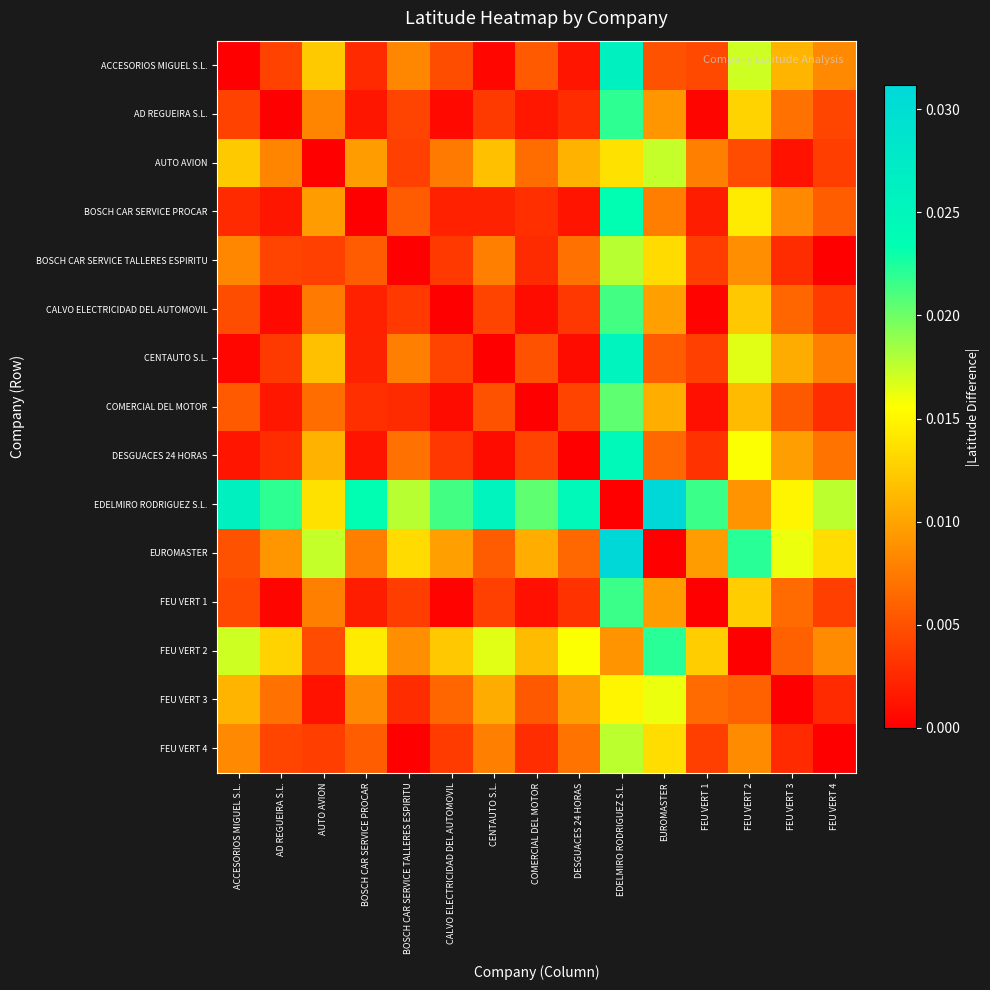

Reading left to right, what are all the values shown in this chart?

ACCESORIOS MIGUEL S.L.: ACCESORIOS MIGUEL S.L.=0.0	AD REGUEIRA S.L.=0.0	AUTO AVION=0.0	BOSCH CAR SERVICE PROCAR=0.0	BOSCH CAR SERVICE TALLERES ESPIRITU=0.0	CALVO ELECTRICIDAD DEL AUTOMOVIL=0.0	CENTAUTO S.L.=0.0	COMERCIAL DEL MOTOR=0.0	DESGUACES 24 HORAS=0.0	EDELMIRO RODRIGUEZ S.L.=0.0	EUROMASTER=0.0	FEU VERT 1=0.0	FEU VERT 2=0.0	FEU VERT 3=0.0	FEU VERT 4=0.0
AD REGUEIRA S.L.: ACCESORIOS MIGUEL S.L.=0.0	AD REGUEIRA S.L.=0.0	AUTO AVION=0.0	BOSCH CAR SERVICE PROCAR=0.0	BOSCH CAR SERVICE TALLERES ESPIRITU=0.0	CALVO ELECTRICIDAD DEL AUTOMOVIL=0.0	CENTAUTO S.L.=0.0	COMERCIAL DEL MOTOR=0.0	DESGUACES 24 HORAS=0.0	EDELMIRO RODRIGUEZ S.L.=0.0	EUROMASTER=0.0	FEU VERT 1=0.0	FEU VERT 2=0.0	FEU VERT 3=0.0	FEU VERT 4=0.0
AUTO AVION: ACCESORIOS MIGUEL S.L.=0.0	AD REGUEIRA S.L.=0.0	AUTO AVION=0.0	BOSCH CAR SERVICE PROCAR=0.0	BOSCH CAR SERVICE TALLERES ESPIRITU=0.0	CALVO ELECTRICIDAD DEL AUTOMOVIL=0.0	CENTAUTO S.L.=0.0	COMERCIAL DEL MOTOR=0.0	DESGUACES 24 HORAS=0.0	EDELMIRO RODRIGUEZ S.L.=0.0	EUROMASTER=0.0	FEU VERT 1=0.0	FEU VERT 2=0.0	FEU VERT 3=0.0	FEU VERT 4=0.0
BOSCH CAR SERVICE PROCAR: ACCESORIOS MIGUEL S.L.=0.0	AD REGUEIRA S.L.=0.0	AUTO AVION=0.0	BOSCH CAR SERVICE PROCAR=0.0	BOSCH CAR SERVICE TALLERES ESPIRITU=0.0	CALVO ELECTRICIDAD DEL AUTOMOVIL=0.0	CENTAUTO S.L.=0.0	COMERCIAL DEL MOTOR=0.0	DESGUACES 24 HORAS=0.0	EDELMIRO RODRIGUEZ S.L.=0.0	EUROMASTER=0.0	FEU VERT 1=0.0	FEU VERT 2=0.0	FEU VERT 3=0.0	FEU VERT 4=0.0
BOSCH CAR SERVICE TALLERES ESPIRITU: ACCESORIOS MIGUEL S.L.=0.0	AD REGUEIRA S.L.=0.0	AUTO AVION=0.0	BOSCH CAR SERVICE PROCAR=0.0	BOSCH CAR SERVICE TALLERES ESPIRITU=0.0	CALVO ELECTRICIDAD DEL AUTOMOVIL=0.0	CENTAUTO S.L.=0.0	COMERCIAL DEL MOTOR=0.0	DESGUACES 24 HORAS=0.0	EDELMIRO RODRIGUEZ S.L.=0.0	EUROMASTER=0.0	FEU VERT 1=0.0	FEU VERT 2=0.0	FEU VERT 3=0.0	FEU VERT 4=0.0
CALVO ELECTRICIDAD DEL AUTOMOVIL: ACCESORIOS MIGUEL S.L.=0.0	AD REGUEIRA S.L.=0.0	AUTO AVION=0.0	BOSCH CAR SERVICE PROCAR=0.0	BOSCH CAR SERVICE TALLERES ESPIRITU=0.0	CALVO ELECTRICIDAD DEL AUTOMOVIL=0.0	CENTAUTO S.L.=0.0	COMERCIAL DEL MOTOR=0.0	DESGUACES 24 HORAS=0.0	EDELMIRO RODRIGUEZ S.L.=0.0	EUROMASTER=0.0	FEU VERT 1=0.0	FEU VERT 2=0.0	FEU VERT 3=0.0	FEU VERT 4=0.0
CENTAUTO S.L.: ACCESORIOS MIGUEL S.L.=0.0	AD REGUEIRA S.L.=0.0	AUTO AVION=0.0	BOSCH CAR SERVICE PROCAR=0.0	BOSCH CAR SERVICE TALLERES ESPIRITU=0.0	CALVO ELECTRICIDAD DEL AUTOMOVIL=0.0	CENTAUTO S.L.=0.0	COMERCIAL DEL MOTOR=0.0	DESGUACES 24 HORAS=0.0	EDELMIRO RODRIGUEZ S.L.=0.0	EUROMASTER=0.0	FEU VERT 1=0.0	FEU VERT 2=0.0	FEU VERT 3=0.0	FEU VERT 4=0.0
COMERCIAL DEL MOTOR: ACCESORIOS MIGUEL S.L.=0.0	AD REGUEIRA S.L.=0.0	AUTO AVION=0.0	BOSCH CAR SERVICE PROCAR=0.0	BOSCH CAR SERVICE TALLERES ESPIRITU=0.0	CALVO ELECTRICIDAD DEL AUTOMOVIL=0.0	CENTAUTO S.L.=0.0	COMERCIAL DEL MOTOR=0.0	DESGUACES 24 HORAS=0.0	EDELMIRO RODRIGUEZ S.L.=0.0	EUROMASTER=0.0	FEU VERT 1=0.0	FEU VERT 2=0.0	FEU VERT 3=0.0	FEU VERT 4=0.0
DESGUACES 24 HORAS: ACCESORIOS MIGUEL S.L.=0.0	AD REGUEIRA S.L.=0.0	AUTO AVION=0.0	BOSCH CAR SERVICE PROCAR=0.0	BOSCH CAR SERVICE TALLERES ESPIRITU=0.0	CALVO ELECTRICIDAD DEL AUTOMOVIL=0.0	CENTAUTO S.L.=0.0	COMERCIAL DEL MOTOR=0.0	DESGUACES 24 HORAS=0.0	EDELMIRO RODRIGUEZ S.L.=0.0	EUROMASTER=0.0	FEU VERT 1=0.0	FEU VERT 2=0.0	FEU VERT 3=0.0	FEU VERT 4=0.0
EDELMIRO RODRIGUEZ S.L.: ACCESORIOS MIGUEL S.L.=0.0	AD REGUEIRA S.L.=0.0	AUTO AVION=0.0	BOSCH CAR SERVICE PROCAR=0.0	BOSCH CAR SERVICE TALLERES ESPIRITU=0.0	CALVO ELECTRICIDAD DEL AUTOMOVIL=0.0	CENTAUTO S.L.=0.0	COMERCIAL DEL MOTOR=0.0	DESGUACES 24 HORAS=0.0	EDELMIRO RODRIGUEZ S.L.=0.0	EUROMASTER=0.0	FEU VERT 1=0.0	FEU VERT 2=0.0	FEU VERT 3=0.0	FEU VERT 4=0.0
EUROMASTER: ACCESORIOS MIGUEL S.L.=0.0	AD REGUEIRA S.L.=0.0	AUTO AVION=0.0	BOSCH CAR SERVICE PROCAR=0.0	BOSCH CAR SERVICE TALLERES ESPIRITU=0.0	CALVO ELECTRICIDAD DEL AUTOMOVIL=0.0	CENTAUTO S.L.=0.0	COMERCIAL DEL MOTOR=0.0	DESGUACES 24 HORAS=0.0	EDELMIRO RODRIGUEZ S.L.=0.0	EUROMASTER=0.0	FEU VERT 1=0.0	FEU VERT 2=0.0	FEU VERT 3=0.0	FEU VERT 4=0.0
FEU VERT 1: ACCESORIOS MIGUEL S.L.=0.0	AD REGUEIRA S.L.=0.0	AUTO AVION=0.0	BOSCH CAR SERVICE PROCAR=0.0	BOSCH CAR SERVICE TALLERES ESPIRITU=0.0	CALVO ELECTRICIDAD DEL AUTOMOVIL=0.0	CENTAUTO S.L.=0.0	COMERCIAL DEL MOTOR=0.0	DESGUACES 24 HORAS=0.0	EDELMIRO RODRIGUEZ S.L.=0.0	EUROMASTER=0.0	FEU VERT 1=0.0	FEU VERT 2=0.0	FEU VERT 3=0.0	FEU VERT 4=0.0
FEU VERT 2: ACCESORIOS MIGUEL S.L.=0.0	AD REGUEIRA S.L.=0.0	AUTO AVION=0.0	BOSCH CAR SERVICE PROCAR=0.0	BOSCH CAR SERVICE TALLERES ESPIRITU=0.0	CALVO ELECTRICIDAD DEL AUTOMOVIL=0.0	CENTAUTO S.L.=0.0	COMERCIAL DEL MOTOR=0.0	DESGUACES 24 HORAS=0.0	EDELMIRO RODRIGUEZ S.L.=0.0	EUROMASTER=0.0	FEU VERT 1=0.0	FEU VERT 2=0.0	FEU VERT 3=0.0	FEU VERT 4=0.0
FEU VERT 3: ACCESORIOS MIGUEL S.L.=0.0	AD REGUEIRA S.L.=0.0	AUTO AVION=0.0	BOSCH CAR SERVICE PROCAR=0.0	BOSCH CAR SERVICE TALLERES ESPIRITU=0.0	CALVO ELECTRICIDAD DEL AUTOMOVIL=0.0	CENTAUTO S.L.=0.0	COMERCIAL DEL MOTOR=0.0	DESGUACES 24 HORAS=0.0	EDELMIRO RODRIGUEZ S.L.=0.0	EUROMASTER=0.0	FEU VERT 1=0.0	FEU VERT 2=0.0	FEU VERT 3=0.0	FEU VERT 4=0.0
FEU VERT 4: ACCESORIOS MIGUEL S.L.=0.0	AD REGUEIRA S.L.=0.0	AUTO AVION=0.0	BOSCH CAR SERVICE PROCAR=0.0	BOSCH CAR SERVICE TALLERES ESPIRITU=0.0	CALVO ELECTRICIDAD DEL AUTOMOVIL=0.0	CENTAUTO S.L.=0.0	COMERCIAL DEL MOTOR=0.0	DESGUACES 24 HORAS=0.0	EDELMIRO RODRIGUEZ S.L.=0.0	EUROMASTER=0.0	FEU VERT 1=0.0	FEU VERT 2=0.0	FEU VERT 3=0.0	FEU VERT 4=0.0